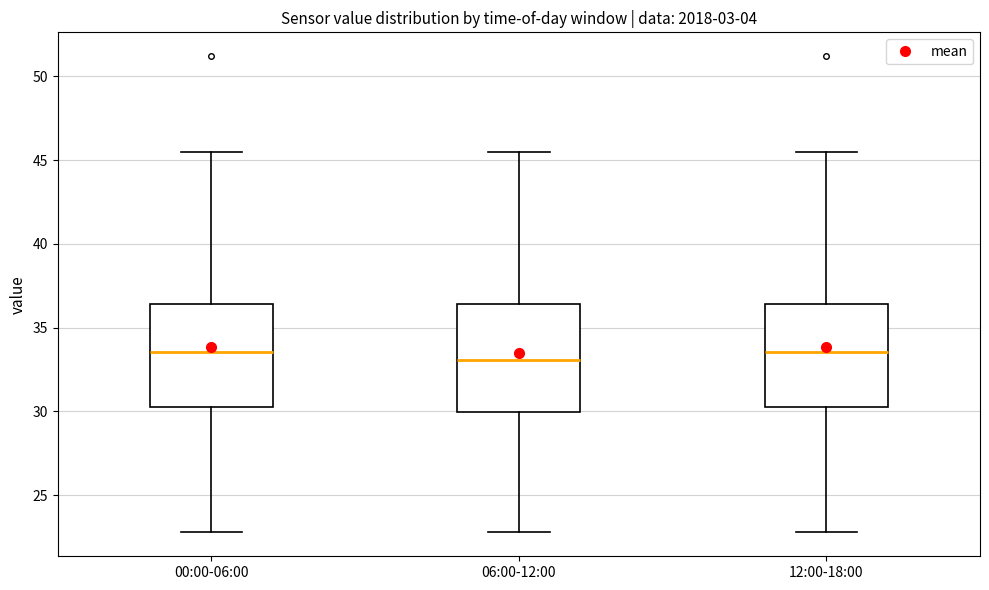

Reading left to right, transcribe this box plot: for each box, give where its median line is, the range the box spans, and where its two whiskers end, as read against the y-axis. The values are not printed on the chart, so give them approximately, as read against the axis.

00:00-06:00: median 33.5, box 30.5 to 36.5, whiskers 23.0 to 45.5
06:00-12:00: median 33.0, box 30.0 to 36.5, whiskers 23.0 to 45.5
12:00-18:00: median 33.5, box 30.5 to 36.5, whiskers 23.0 to 45.5